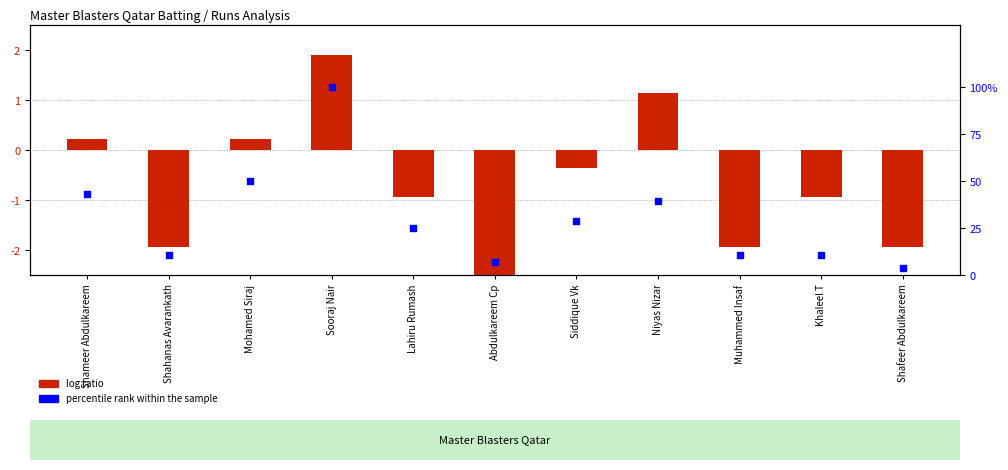

Which series has the largest total across all categories?

percentile rank within the sample